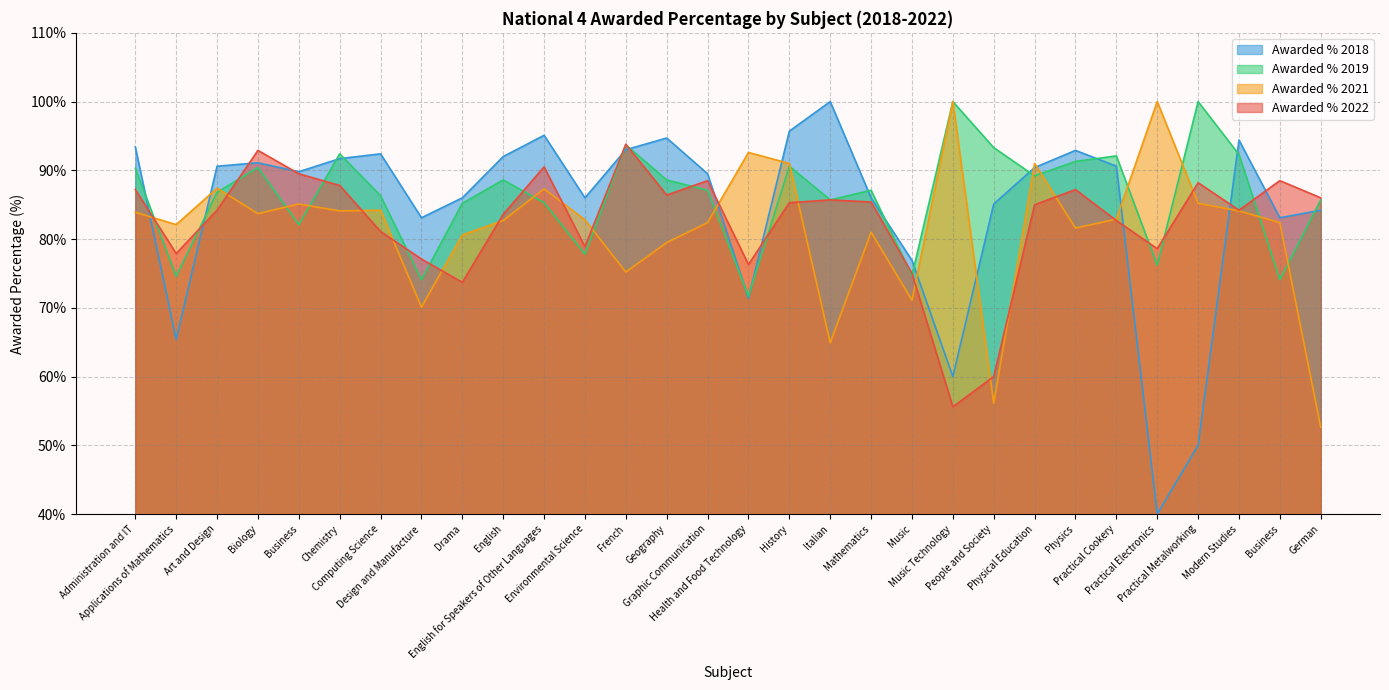

At which category does Awarded % 2022 reach its first local peak?

Biology